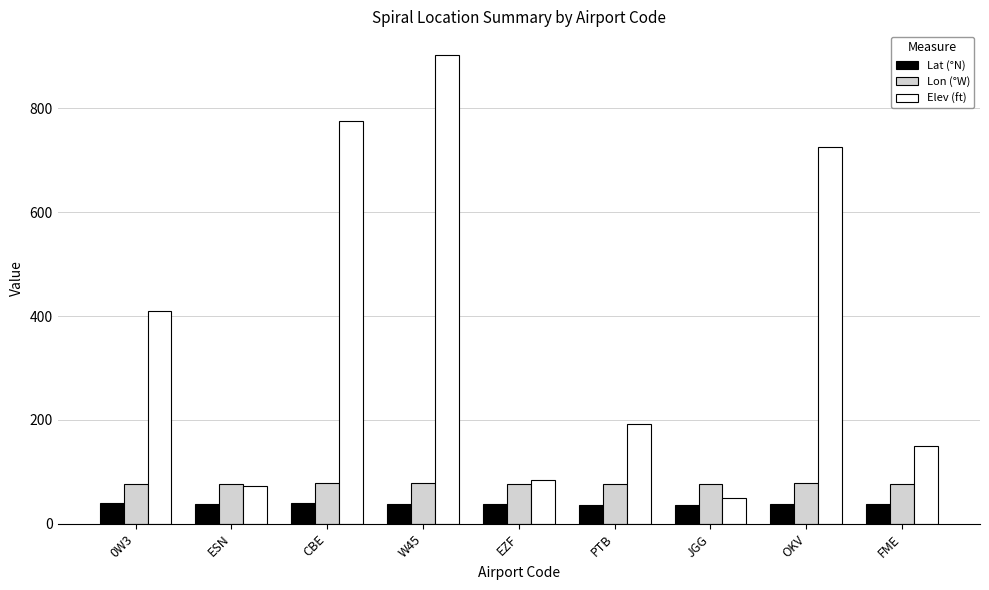

Rank the series at CBE from highest to lowest value.

Elev (ft), Lon (°W), Lat (°N)